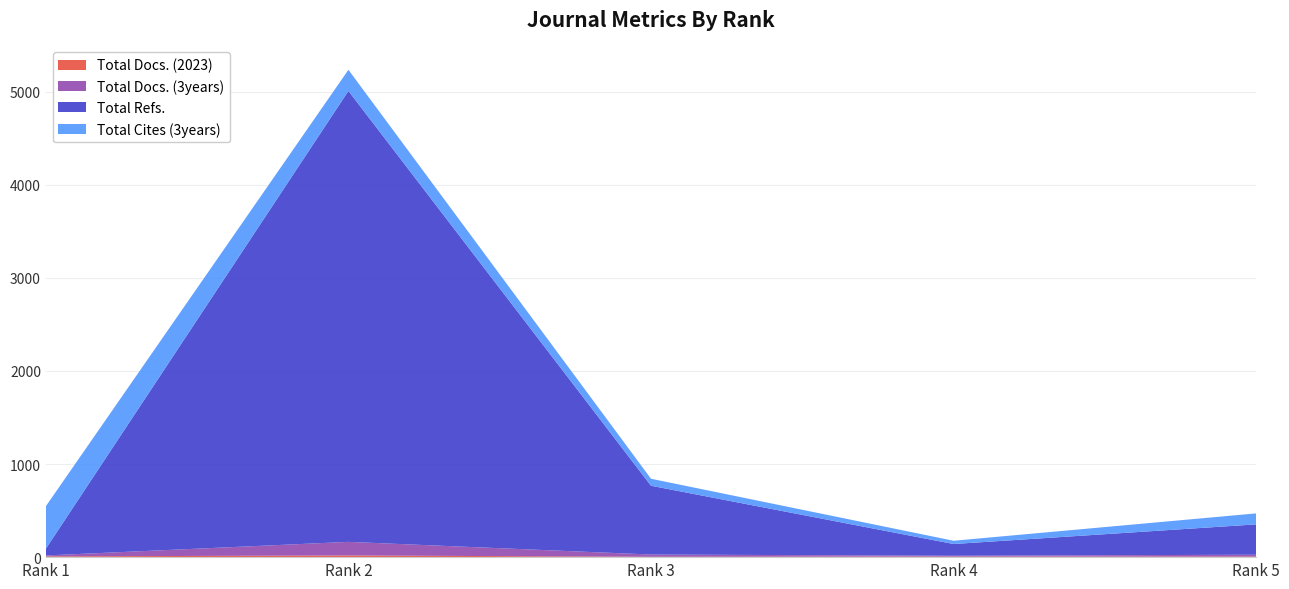

Reading left to right, list all the values displayed in this chart.

Total Docs. (2023): 8	18	4	6	6
Total Docs. (3years): 10	146	24	9	20
Total Refs.: 73	4844	739	126	326
Total Cites (3years): 456	227	75	35	118